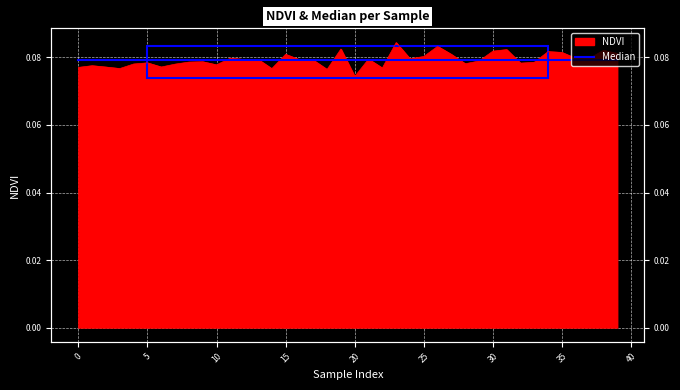

Reading left to right, transcribe all the data shown in this chart.

0=0.1	1=0.1	2=0.1	3=0.1	4=0.1	5=0.1	6=0.1	7=0.1	8=0.1	9=0.1	10=0.1	11=0.1	12=0.1	13=0.1	14=0.1	15=0.1	16=0.1	17=0.1	18=0.1	19=0.1	20=0.1	21=0.1	22=0.1	23=0.1	24=0.1	25=0.1	26=0.1	27=0.1	28=0.1	29=0.1	30=0.1	31=0.1	32=0.1	33=0.1	34=0.1	35=0.1	36=0.1	37=0.1	38=0.1	39=0.1